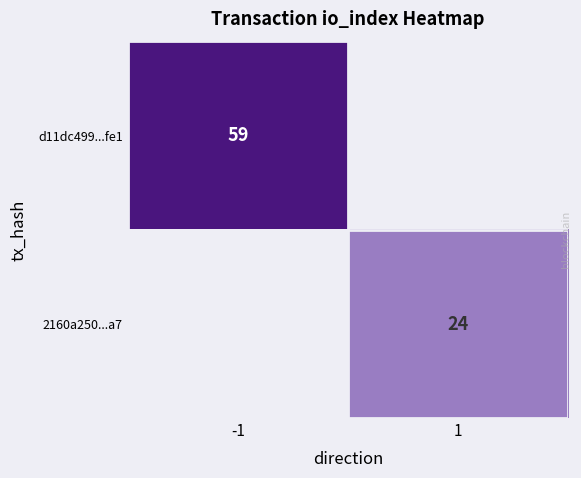

The value of d11dc499...fe1 at -1 is 59. True or false?

True